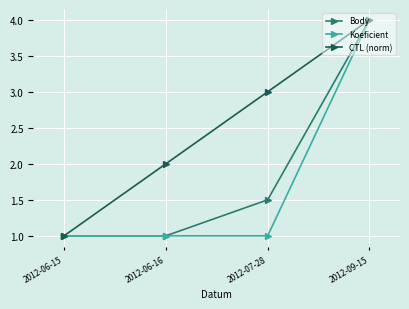

Between 2012-06-15 and 2012-07-28, which series saw the biggest shift?

CTL (norm)